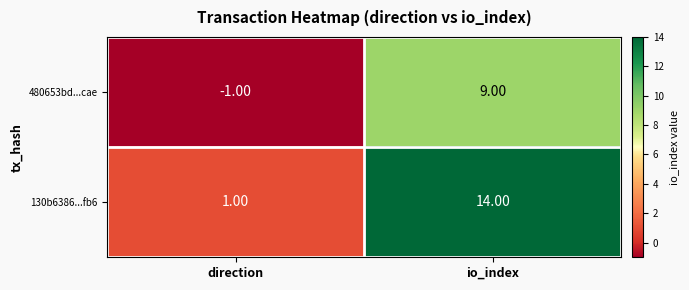

What is the sum of the 130b6386...fb6 values at direction and io_index?

15